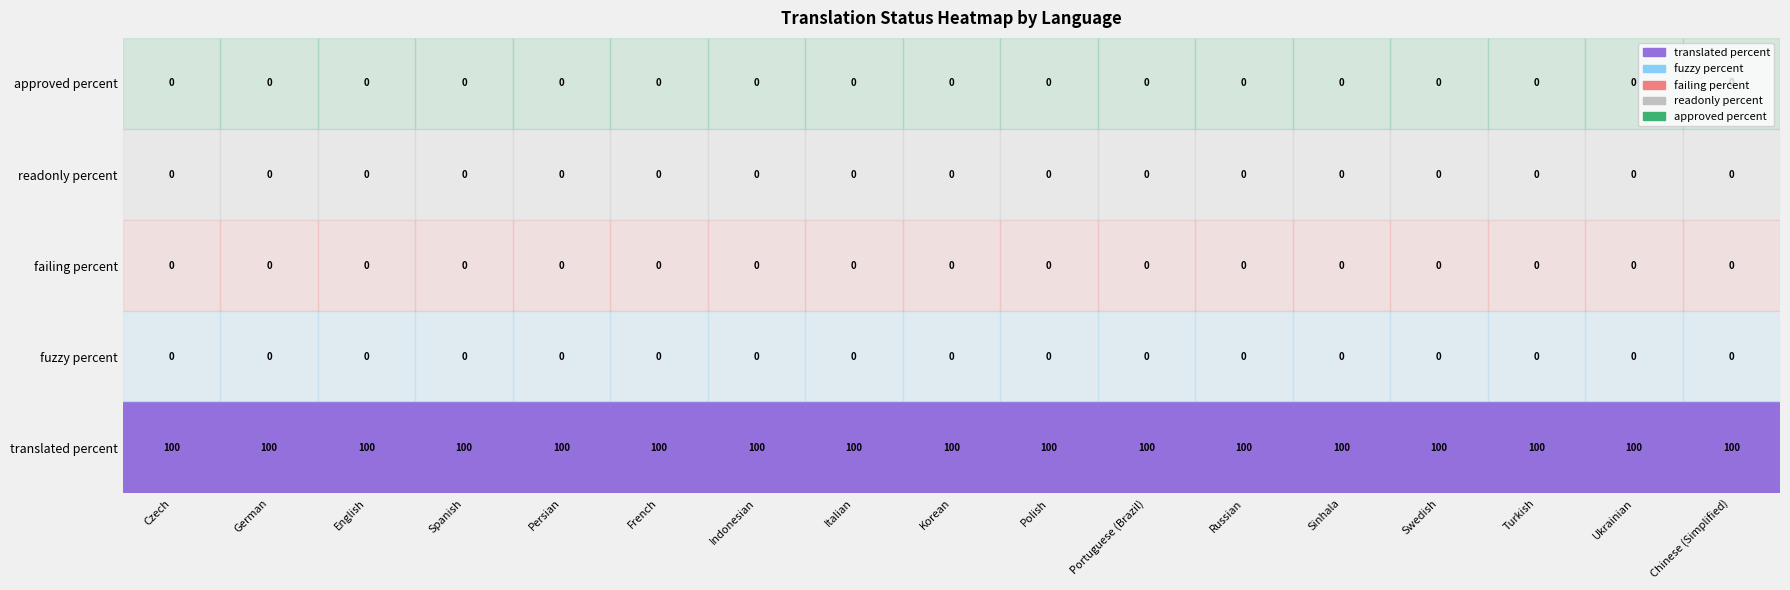

How many data points does each series have?

17